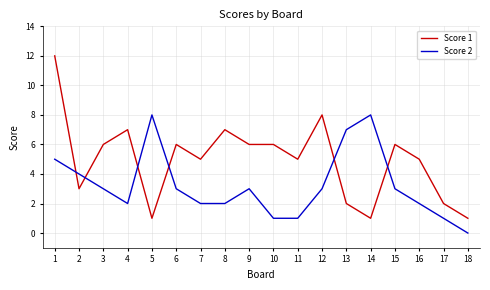

What is the minimum value for Score 1?

1